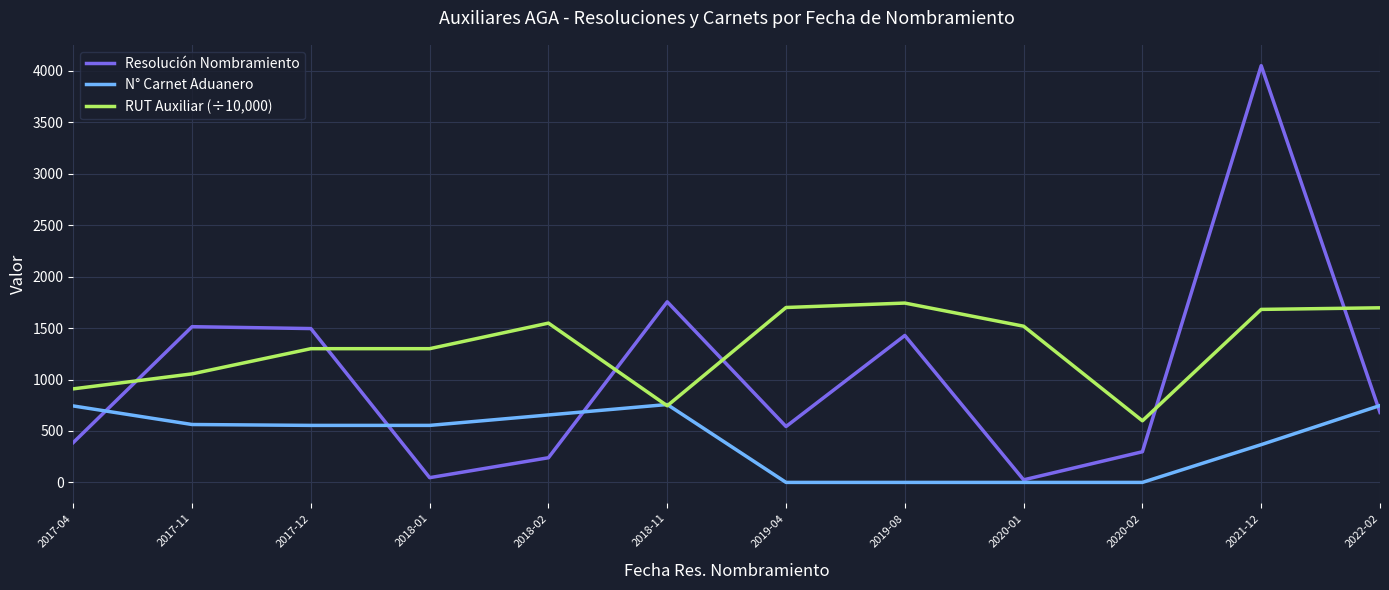

Where do N° Carnet Aduanero and RUT Auxiliar (÷10,000) first cross each other?

2018-02 and 2018-11